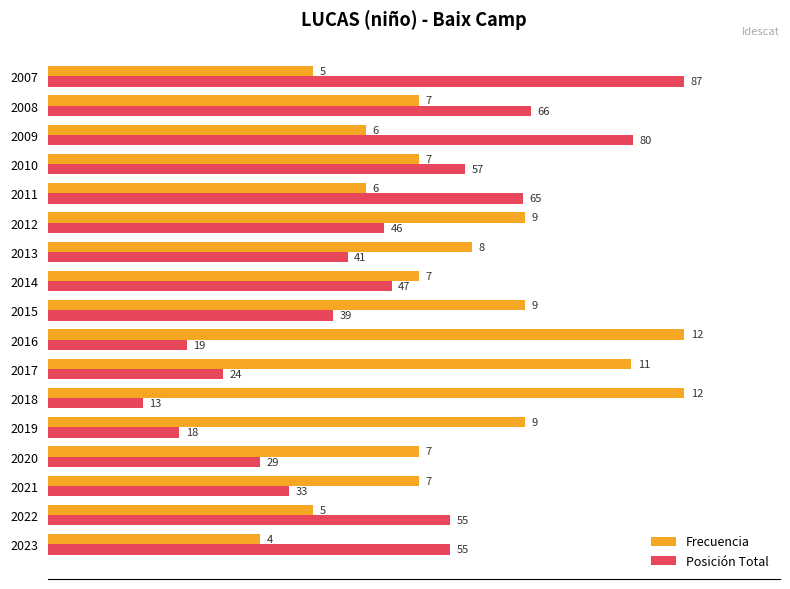

What are all the series names shown in the legend?

Frecuencia, Posición Total